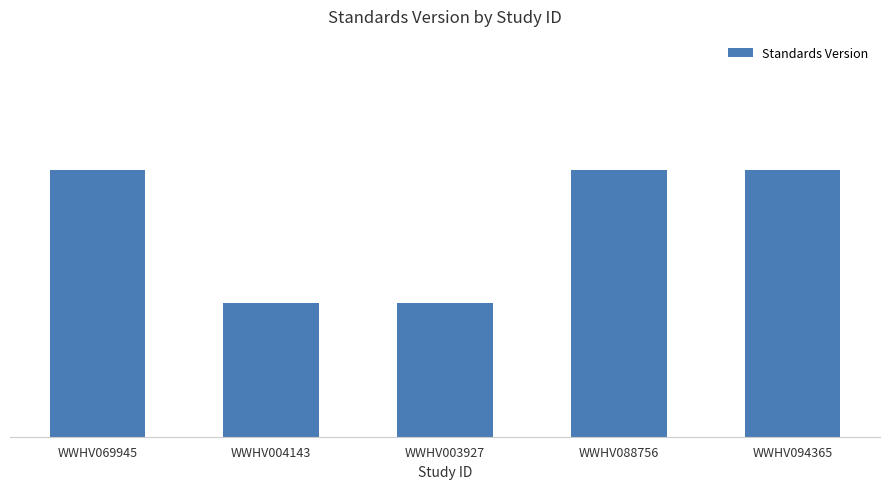

What is the difference between the maximum and minimum values?

1